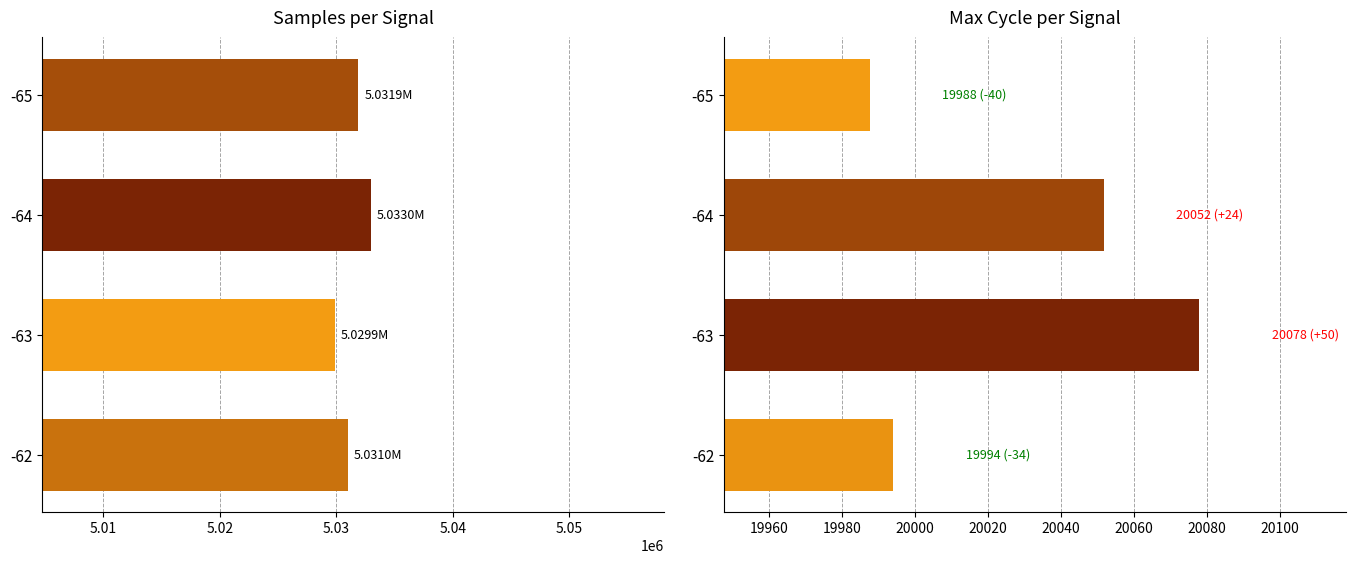

Which series has the largest range (max minus min)?

Samples